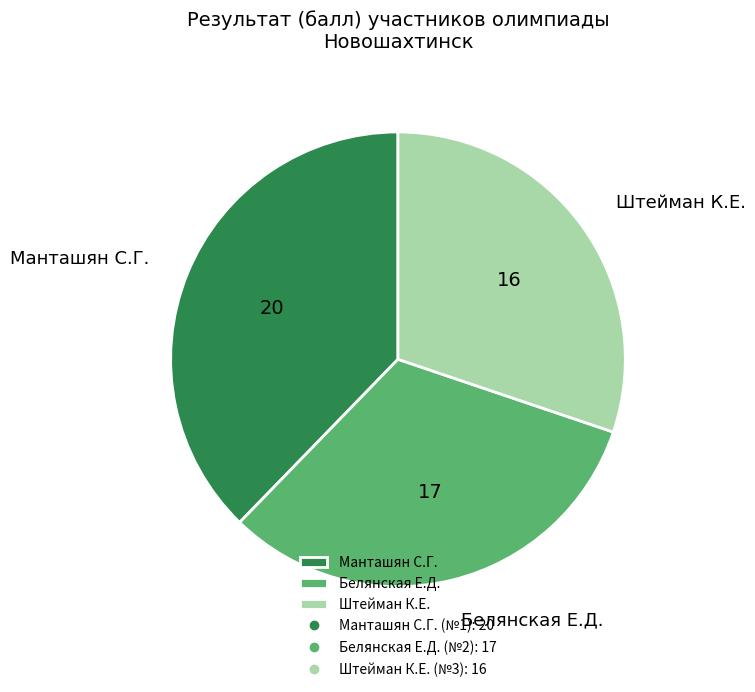

The Штейман К.Е. slice represents 44% of the pie. True or false?

False